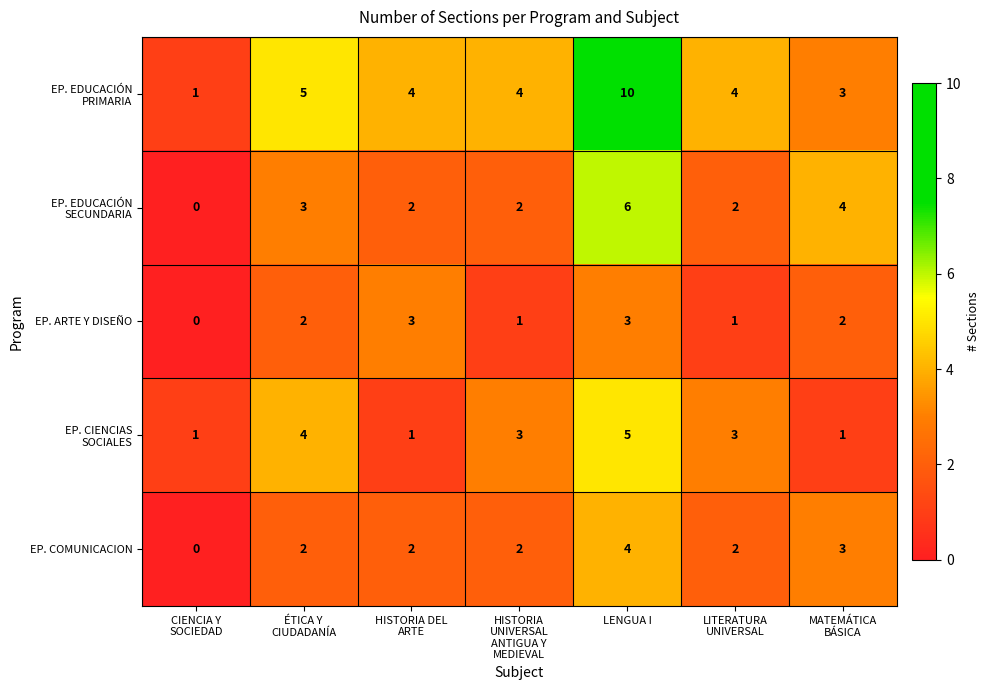

What is the spread (max minus min) of values at LENGUA I?

7